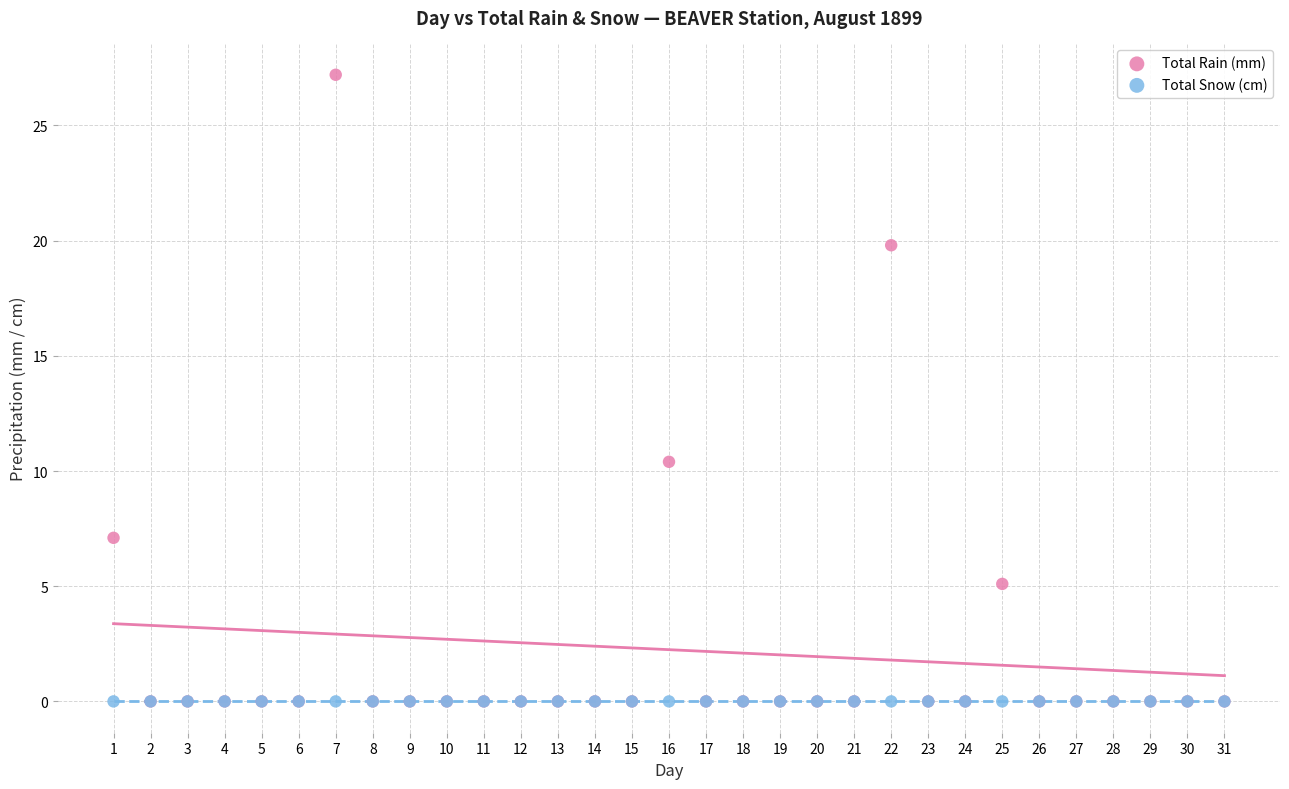

Which series reaches the maximum Y coordinate?

Total Rain (mm)